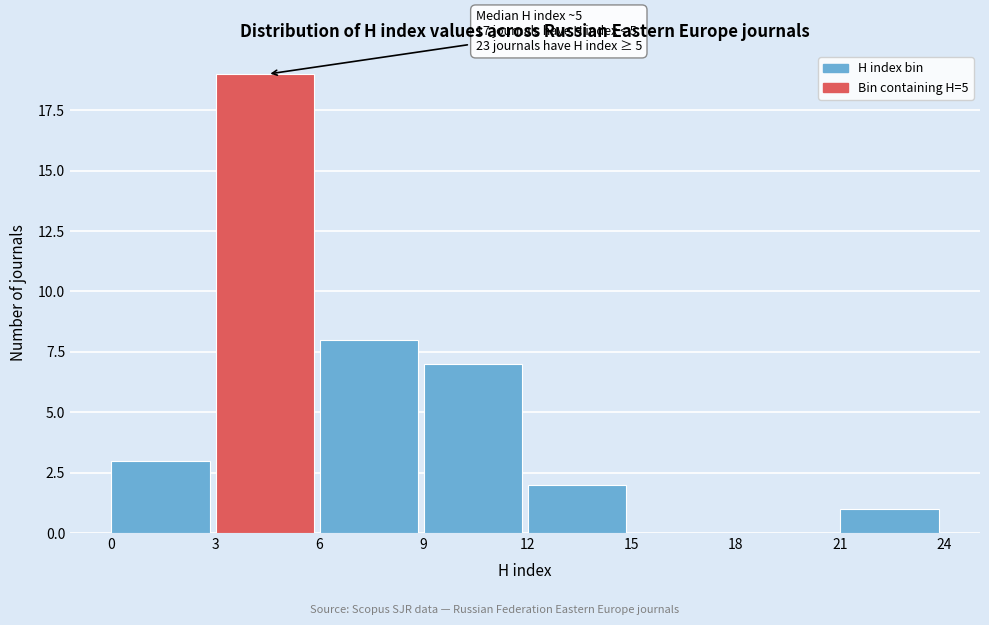

Over which range of the x-axis is the bar tallest?

3 to 6